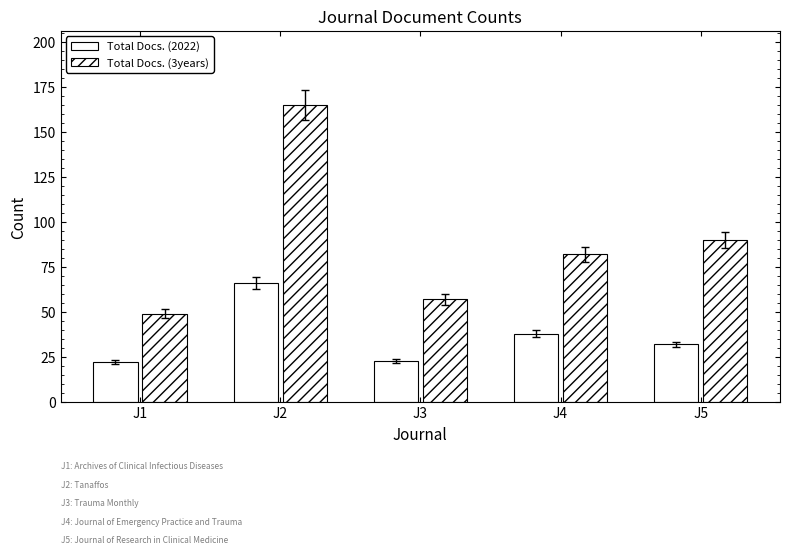

Which series has the largest total across all categories?

Total Docs. (3years)